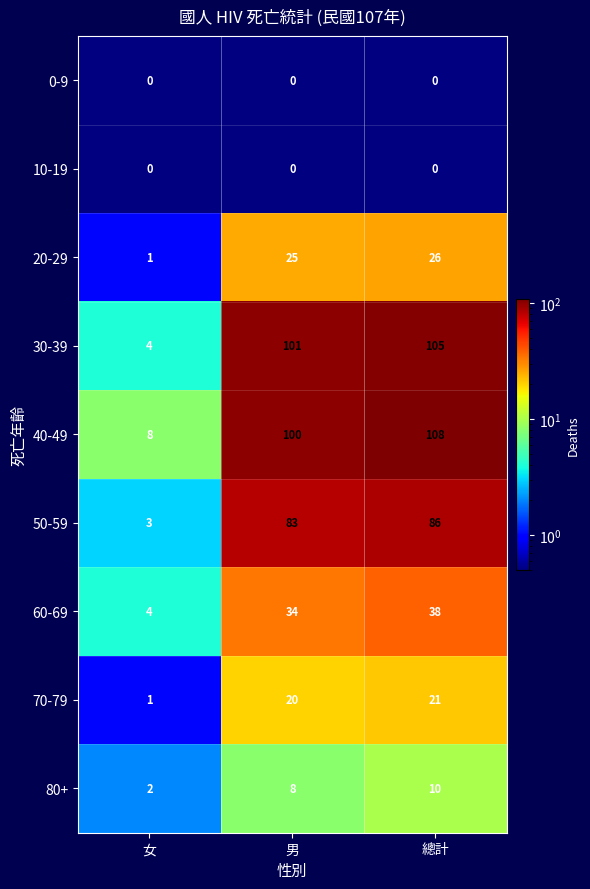

True or false: 30-39 has a value of 101 at 男.

True